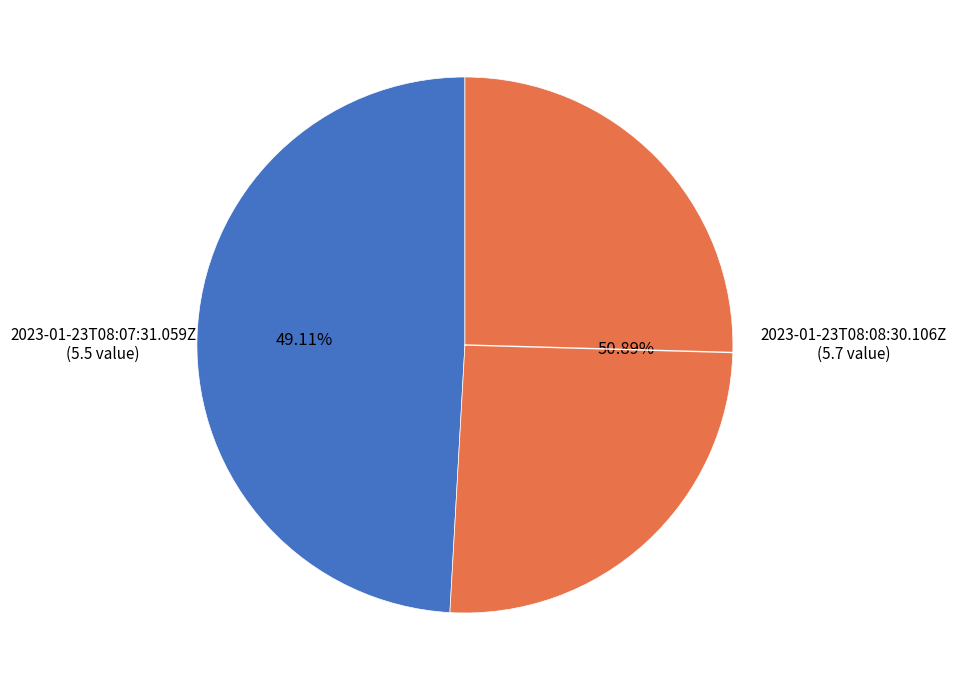

Does any single category account for the majority?

Yes